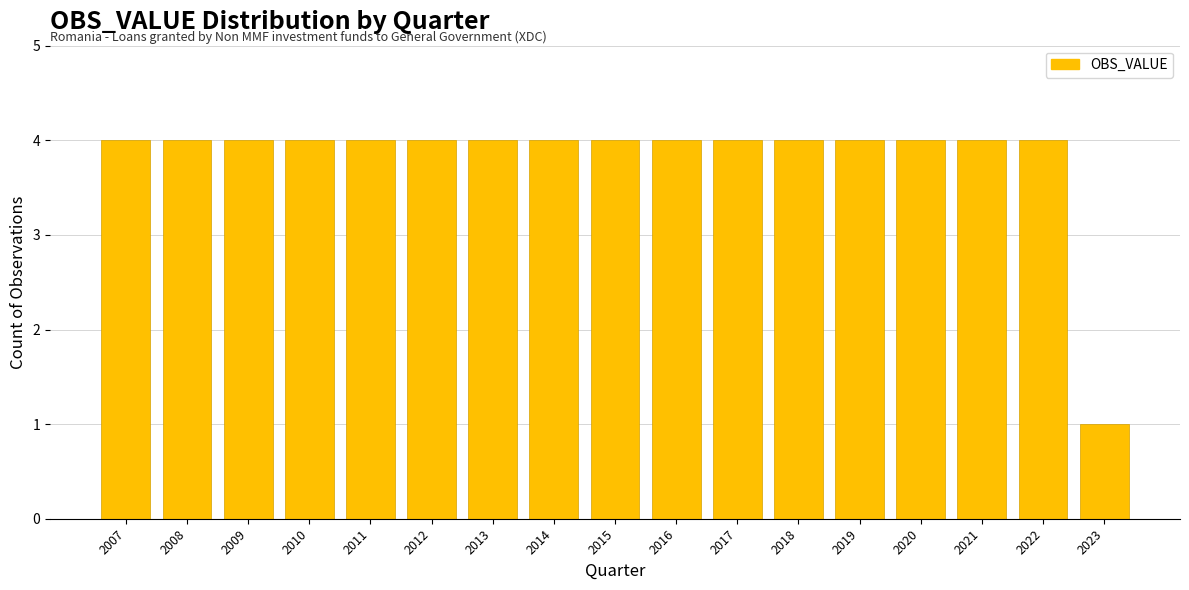

Reading right to left, list all the values displayed in this chart.

1	4	4	4	4	4	4	4	4	4	4	4	4	4	4	4	4